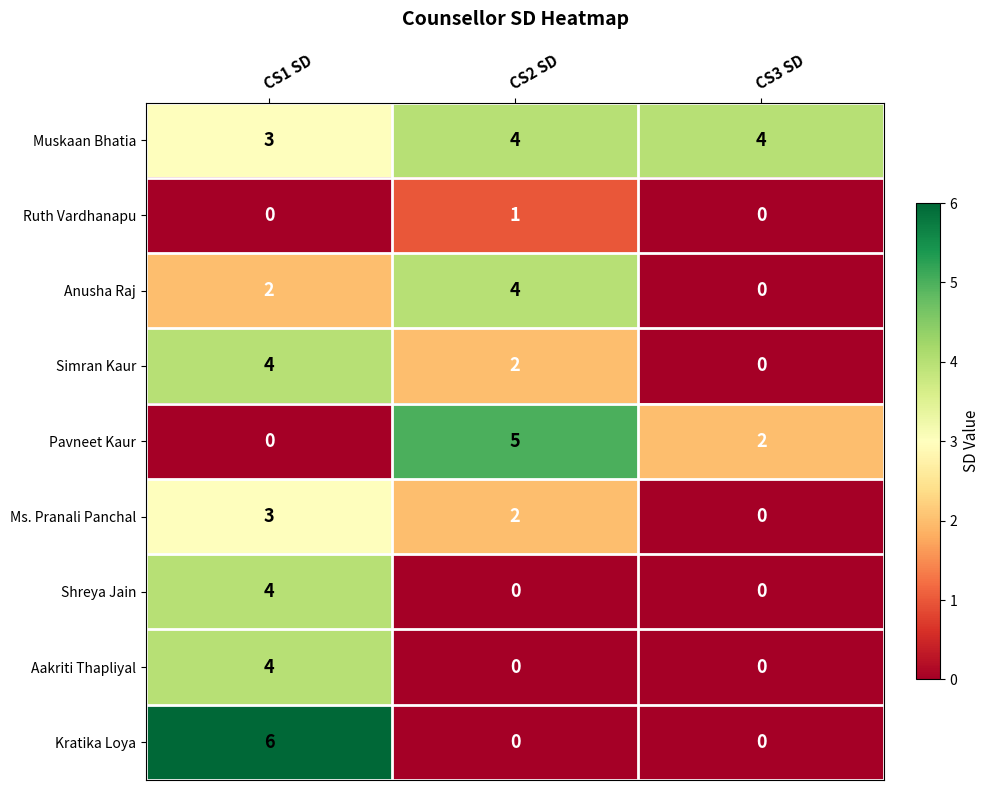

What is the sum of all Anusha Raj values?

6